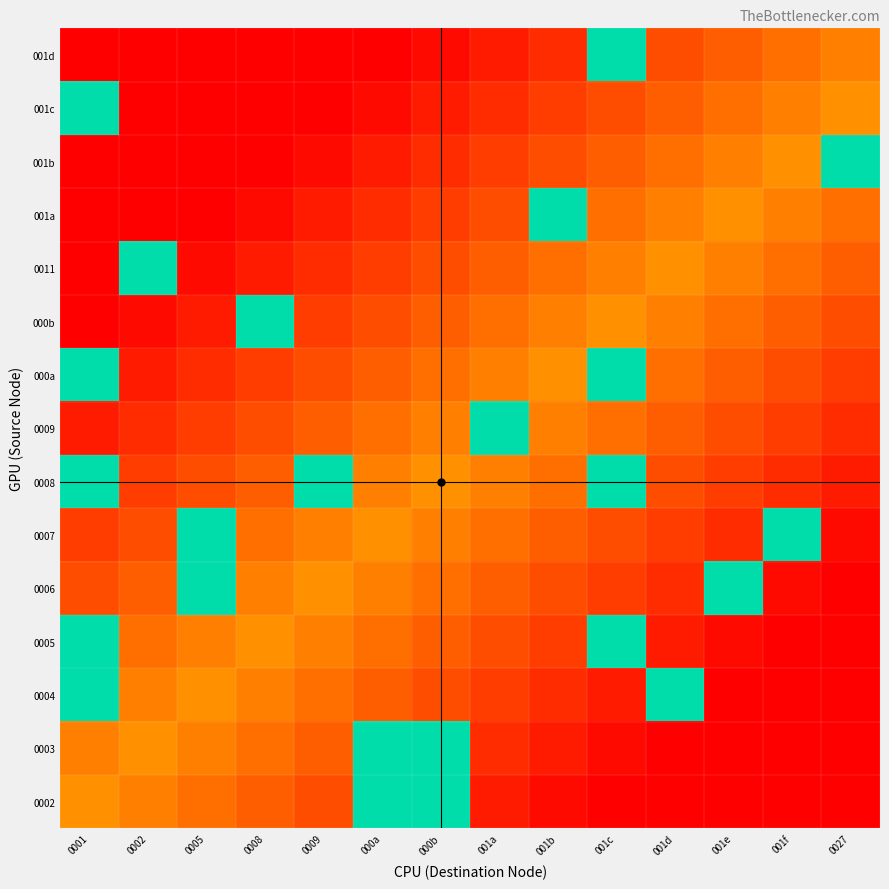

What is the difference between the highest and lowest values at 0001?

3.0